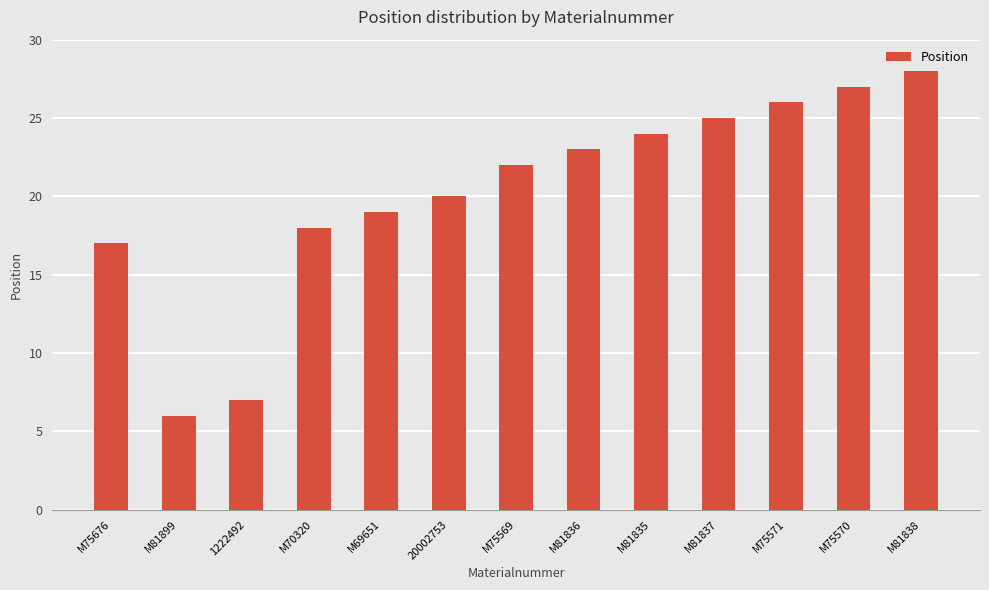

What is the value of the 7th bar from the left?

22